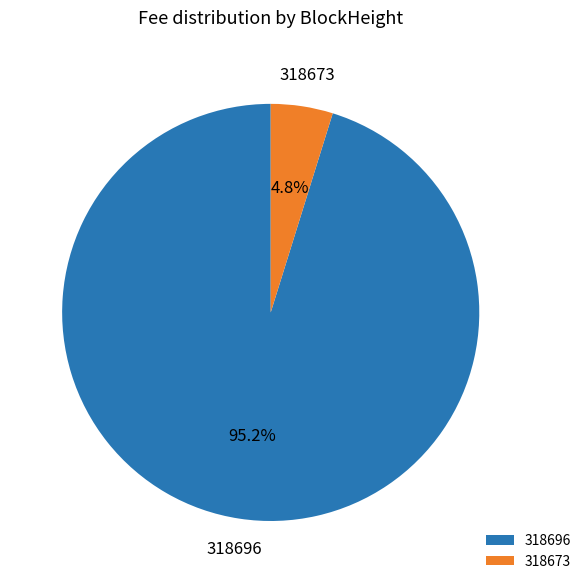

What percentage is the 318673 slice, to the nearest percent?

5%